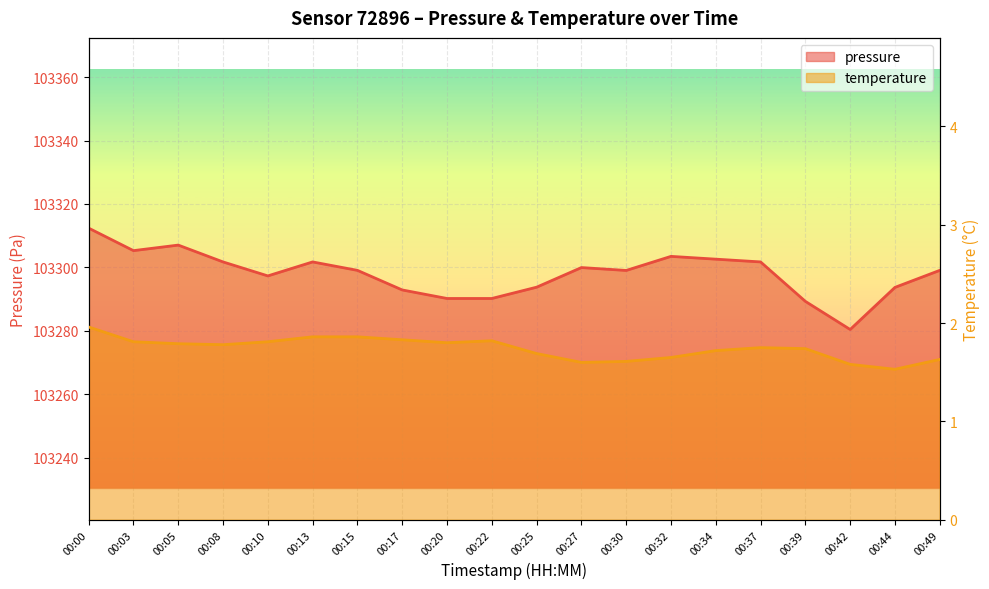

Where is the first local maximum for pressure?

00:05